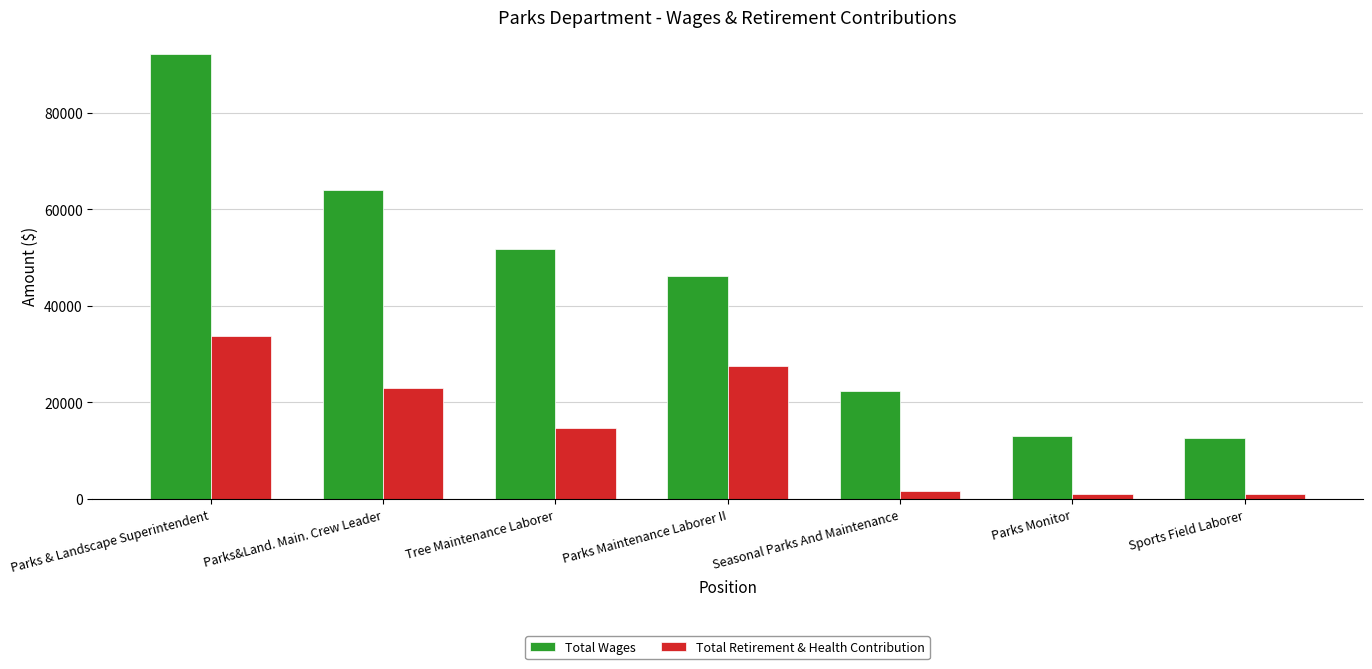

What is the difference between the Total Retirement & Health Contribution values at Parks Maintenance Laborer II and Parks & Landscape Superintendent?

6160